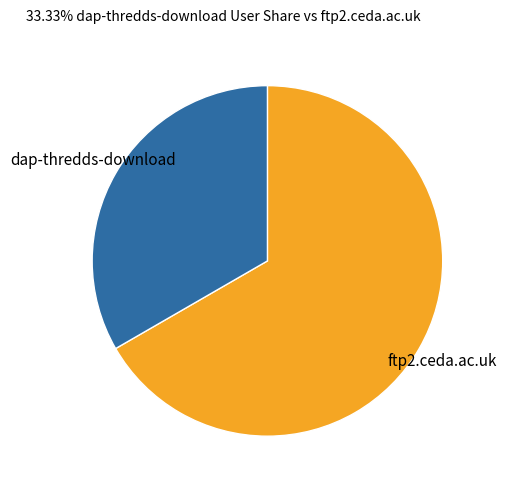

Which slice is the smallest?

dap-thredds-download